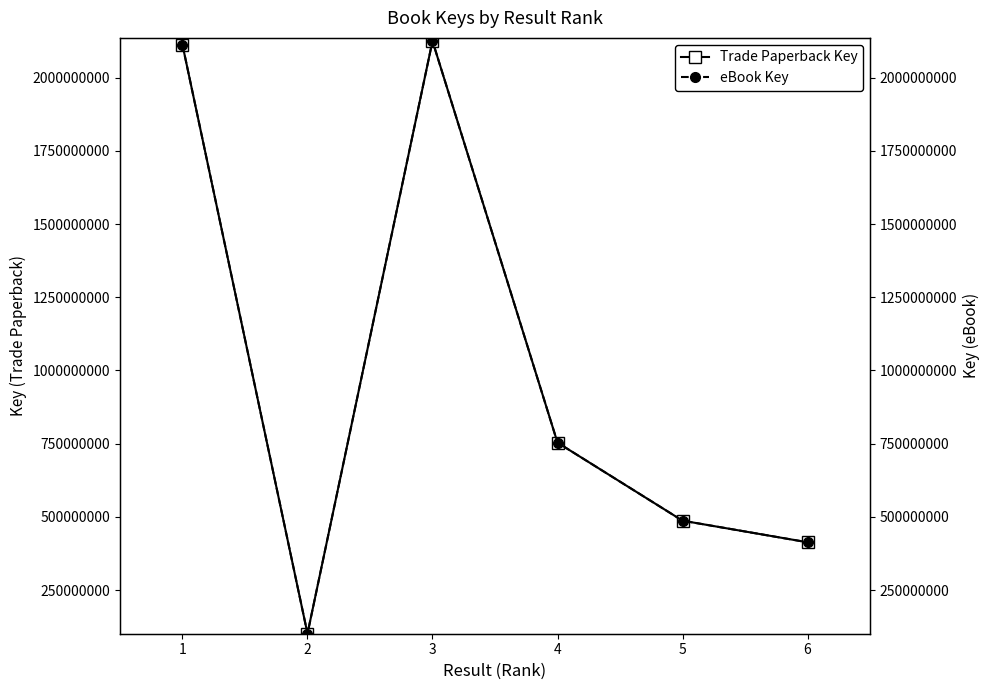

Is this an area chart (filled region under the line)?

No